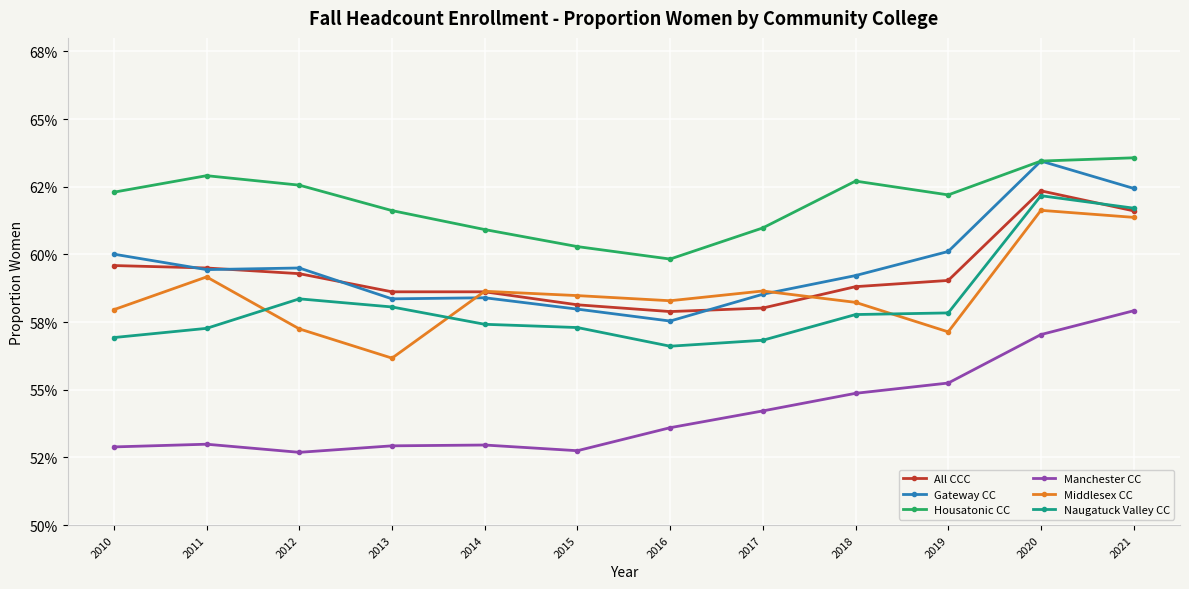

What are all the series names shown in the legend?

All CCC, Gateway CC, Housatonic CC, Manchester CC, Middlesex CC, Naugatuck Valley CC